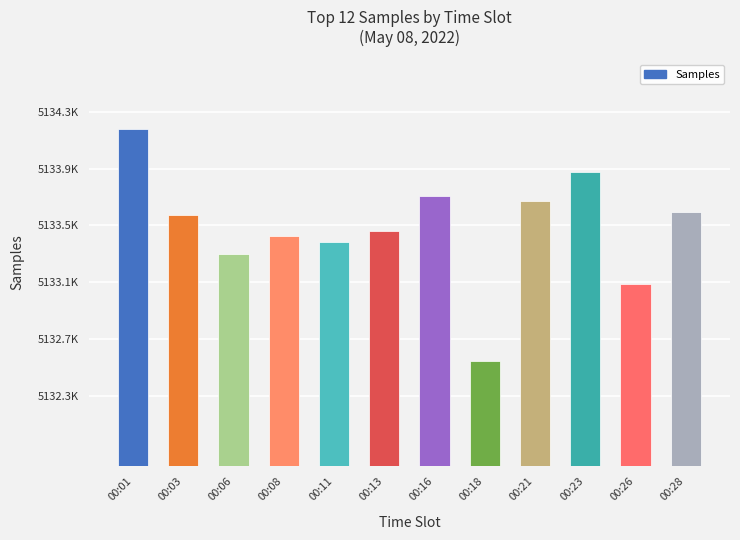

What is the value of the 12th bar from the left?

5133599